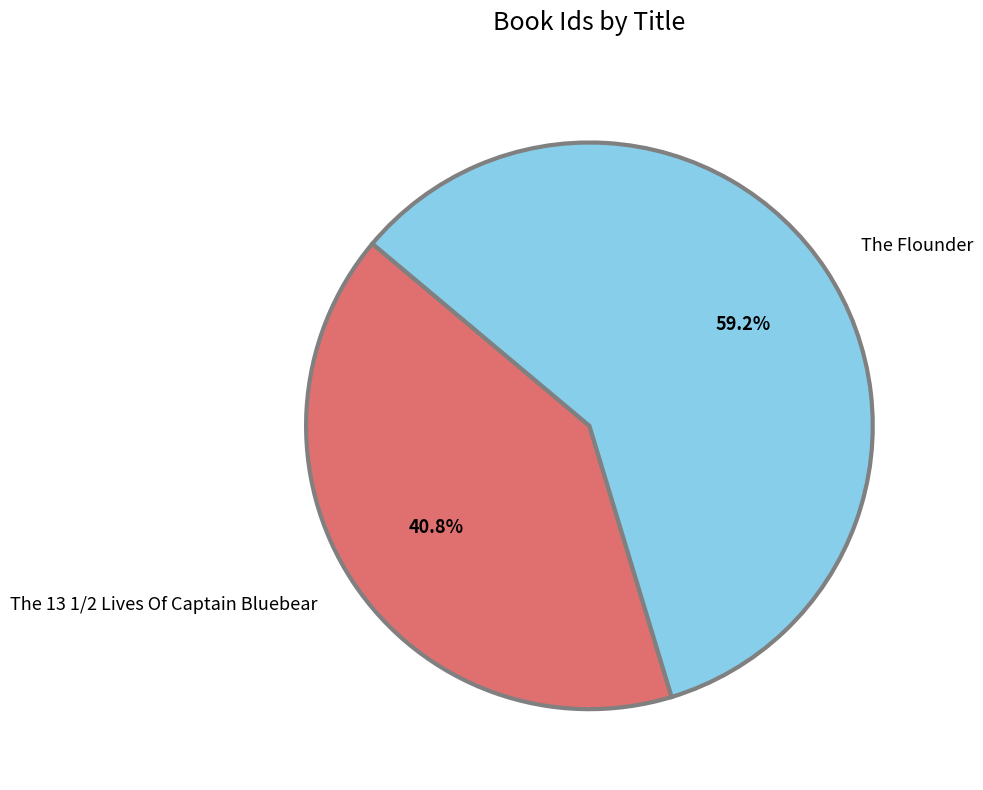

What is the ratio of the value at The 13 1/2 Lives Of Captain Bluebear to the value at The Flounder?

0.7